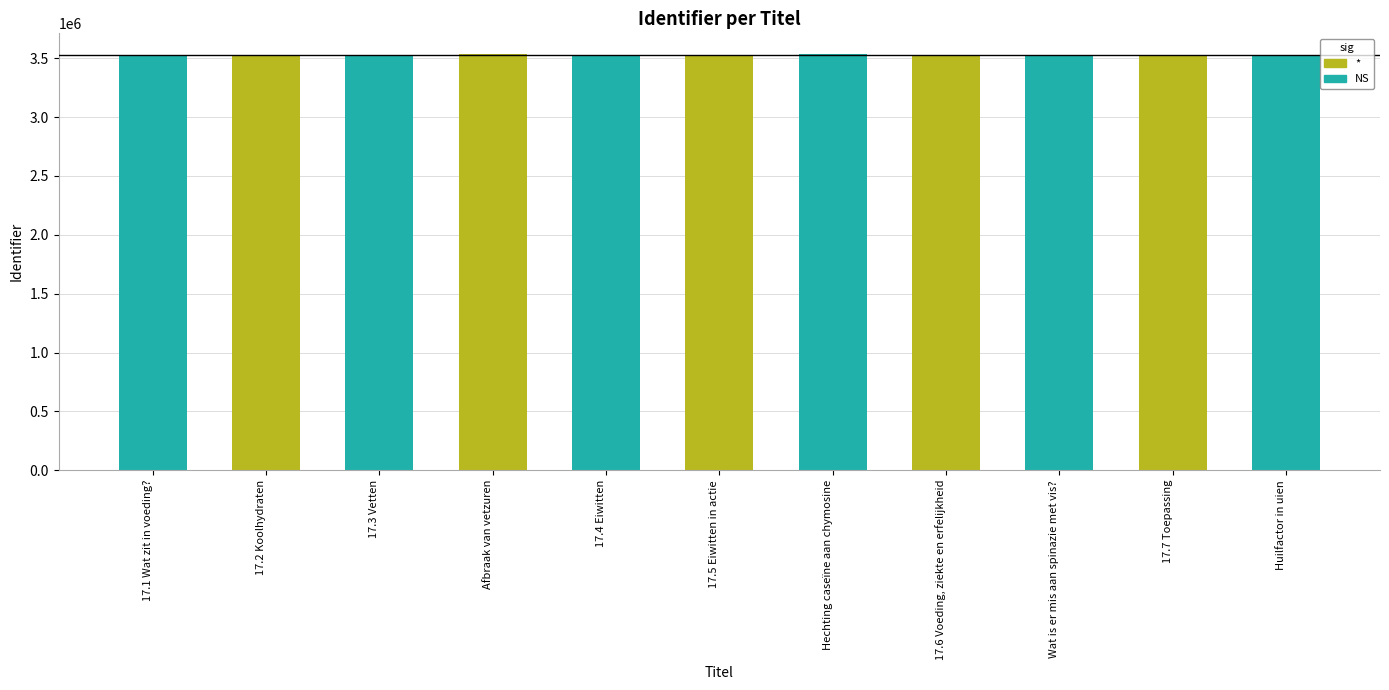

Approximately how many times larger is the value at 17.4 Eiwitten compared to 17.3 Vetten?

1.0